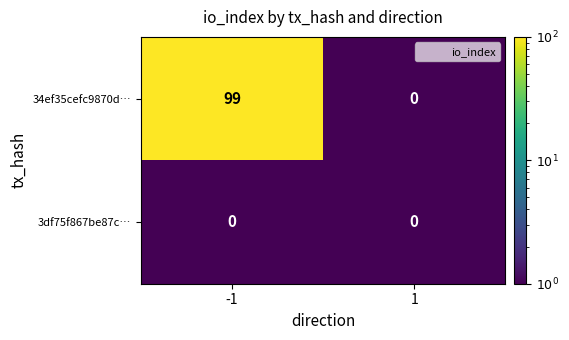

Which series has the largest total across all categories?

34ef35cefc9870d…